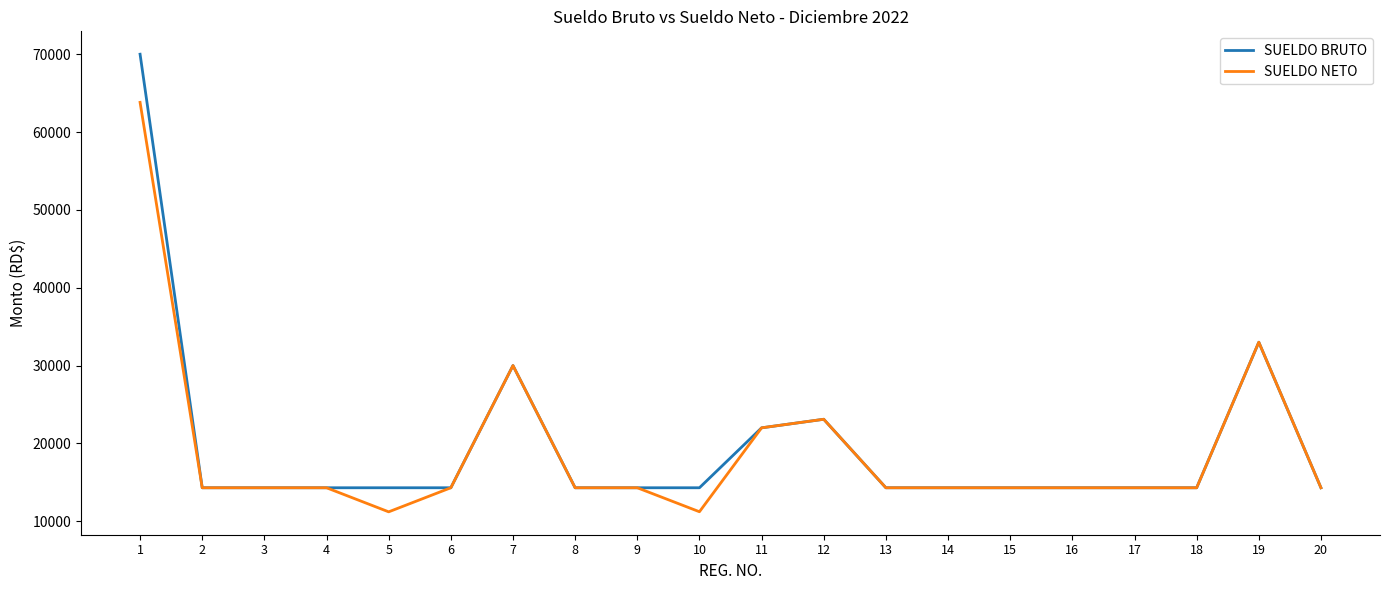

True or false: SUELDO NETO has a value of 19267.8 at 15.

False